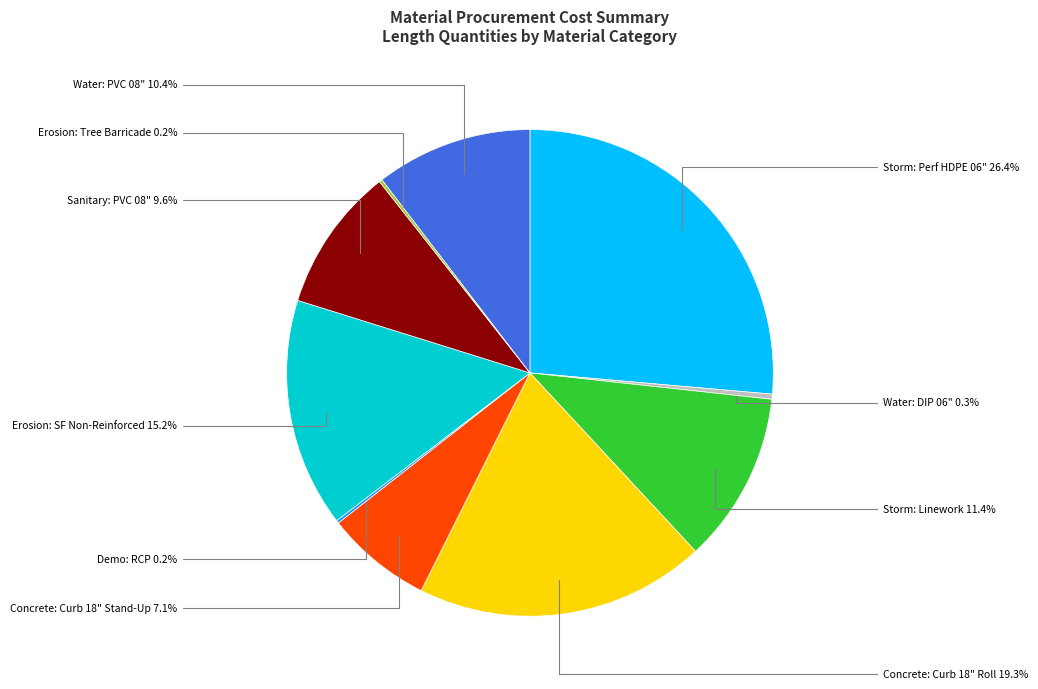

Is Erosion: SF Non-Reinforced the majority of the pie?

No